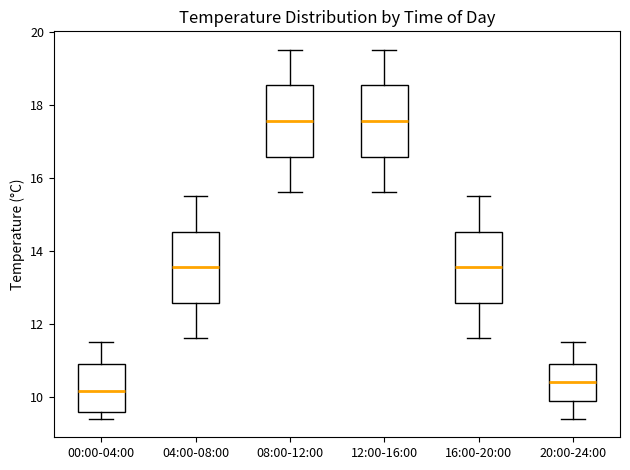

Where is the upper edge of the box for 08:00-12:00 on the y-axis? The values are not printed on the chart, so give them approximately, as read against the axis.

18.6